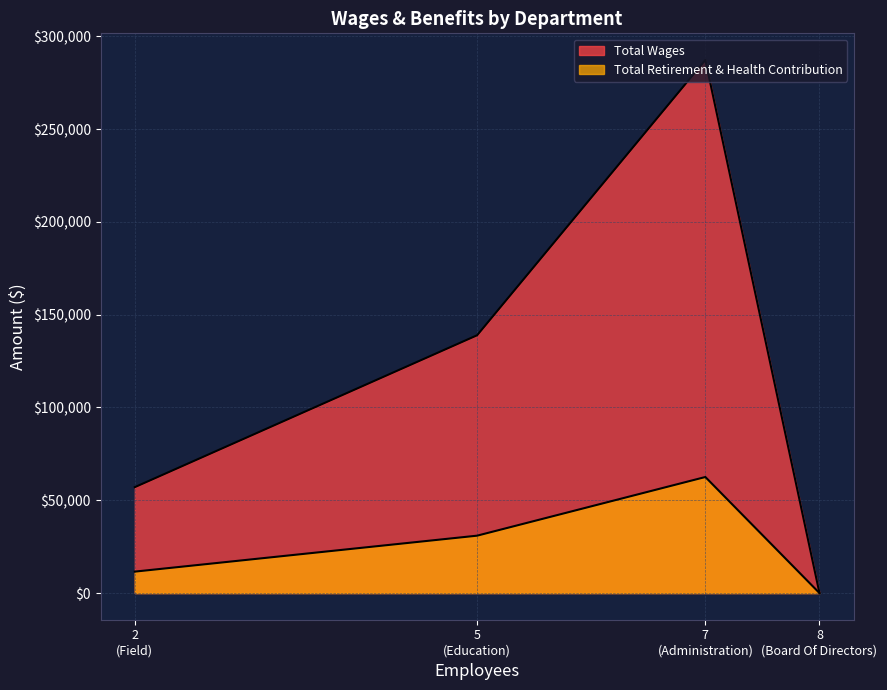

Reading left to right, list all the values displayed in this chart.

Total Wages: Administration=287244	Education=138916	Field=57065	Board Of Directors=0
Total Retirement & Health Contribution: Administration=62536	Education=30927	Field=11557	Board Of Directors=0